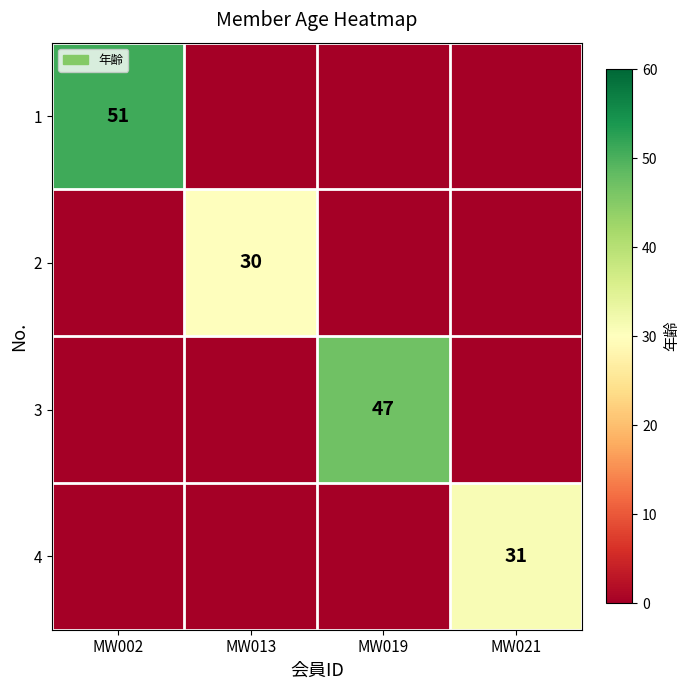

The 3 series shows 47 at MW019. True or false?

True